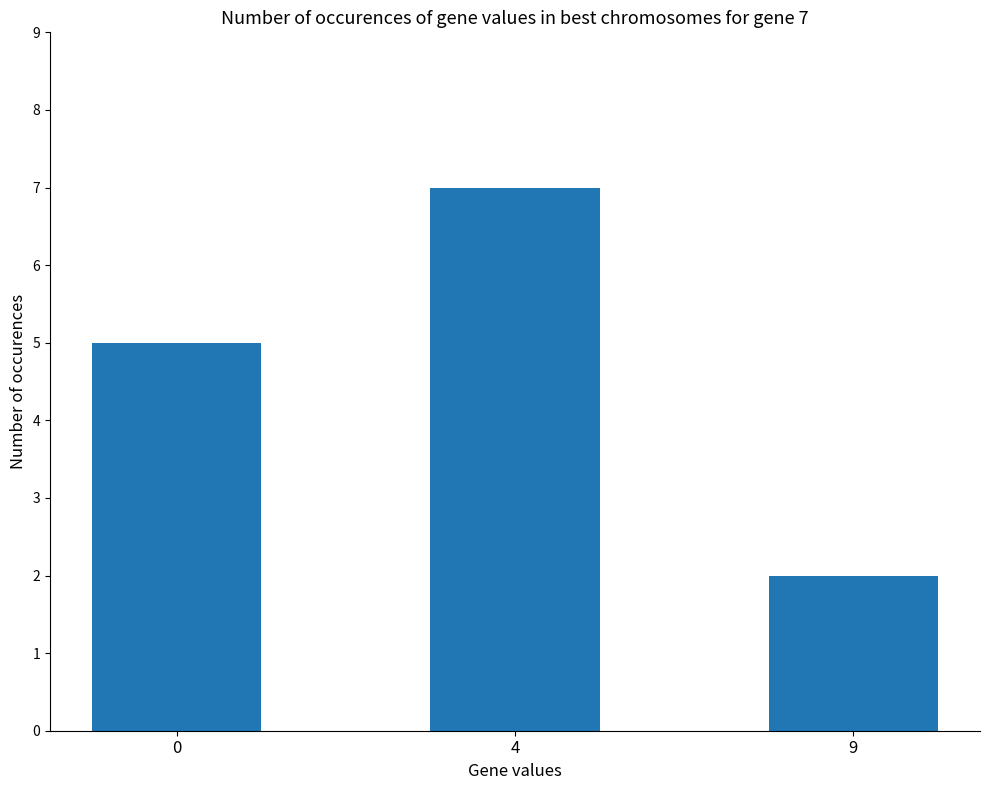

How many values are below 5?

1